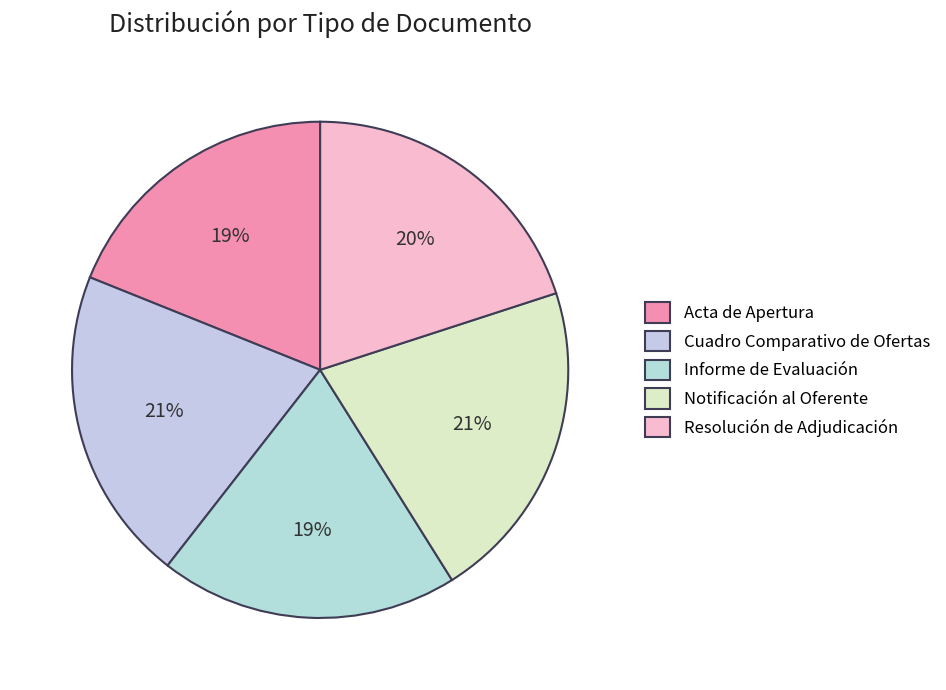

What percentage is the Informe de Evaluación slice, to the nearest percent?

19%